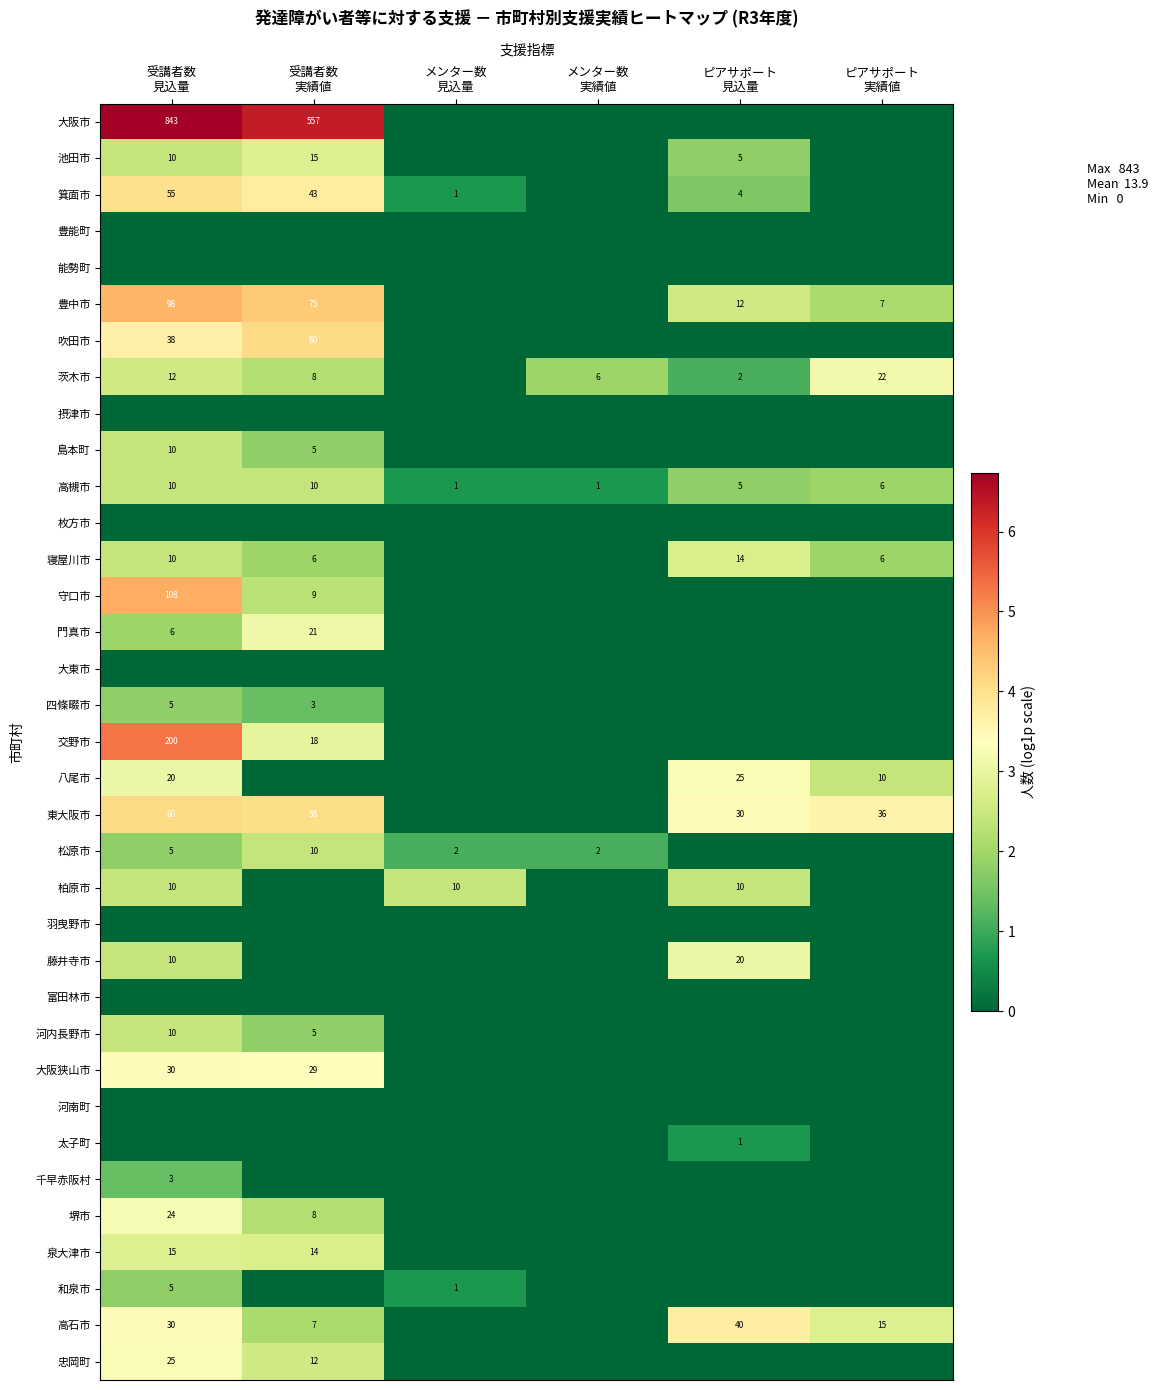

How many 高槻市 values are between 1 and 10?

6